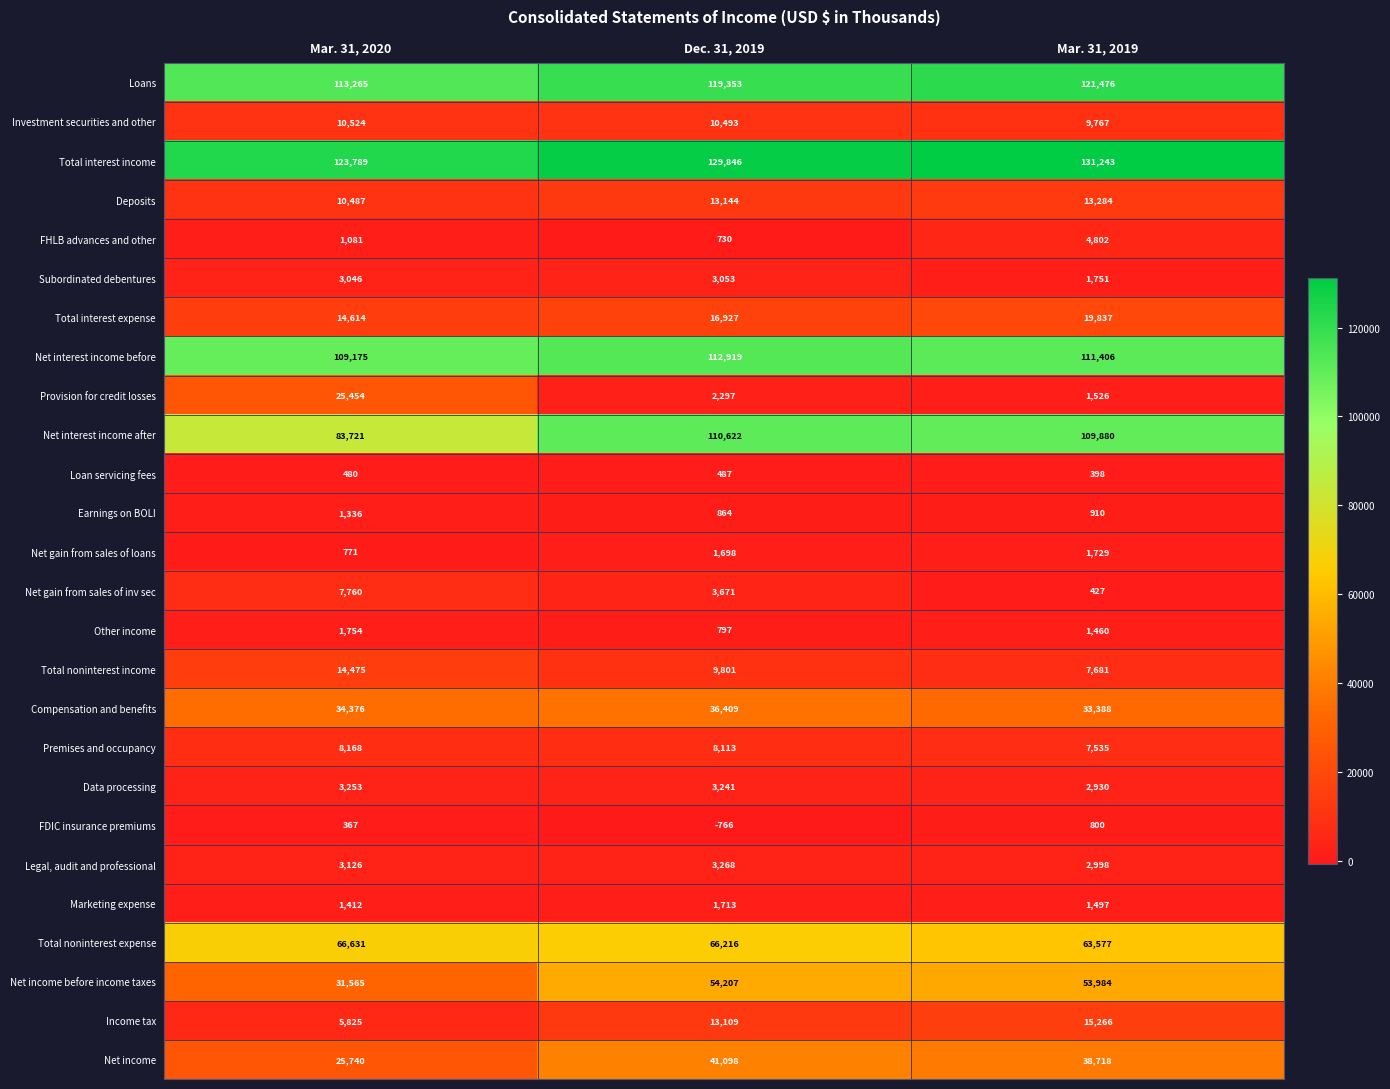

Count the number of data series in this chart.

26